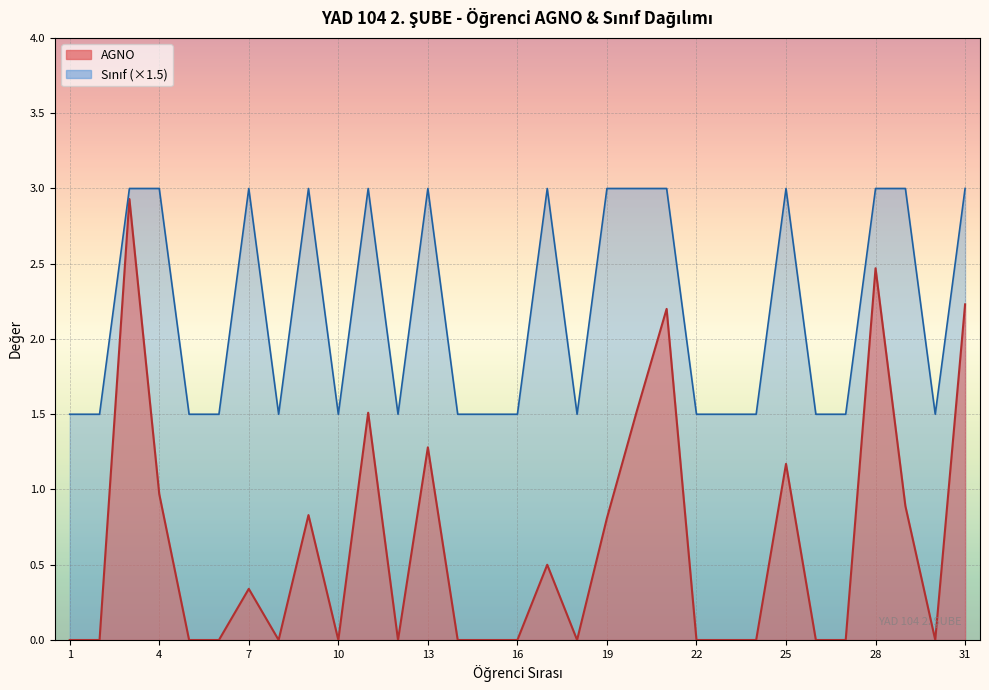

Between 29 and 18, which is larger?

29